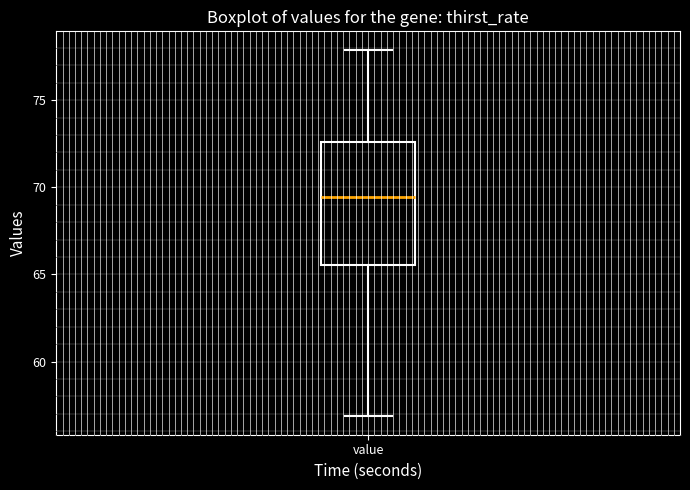

Where does the upper whisker of the box for value end on the y-axis? The values are not printed on the chart, so give them approximately, as read against the axis.

78.0